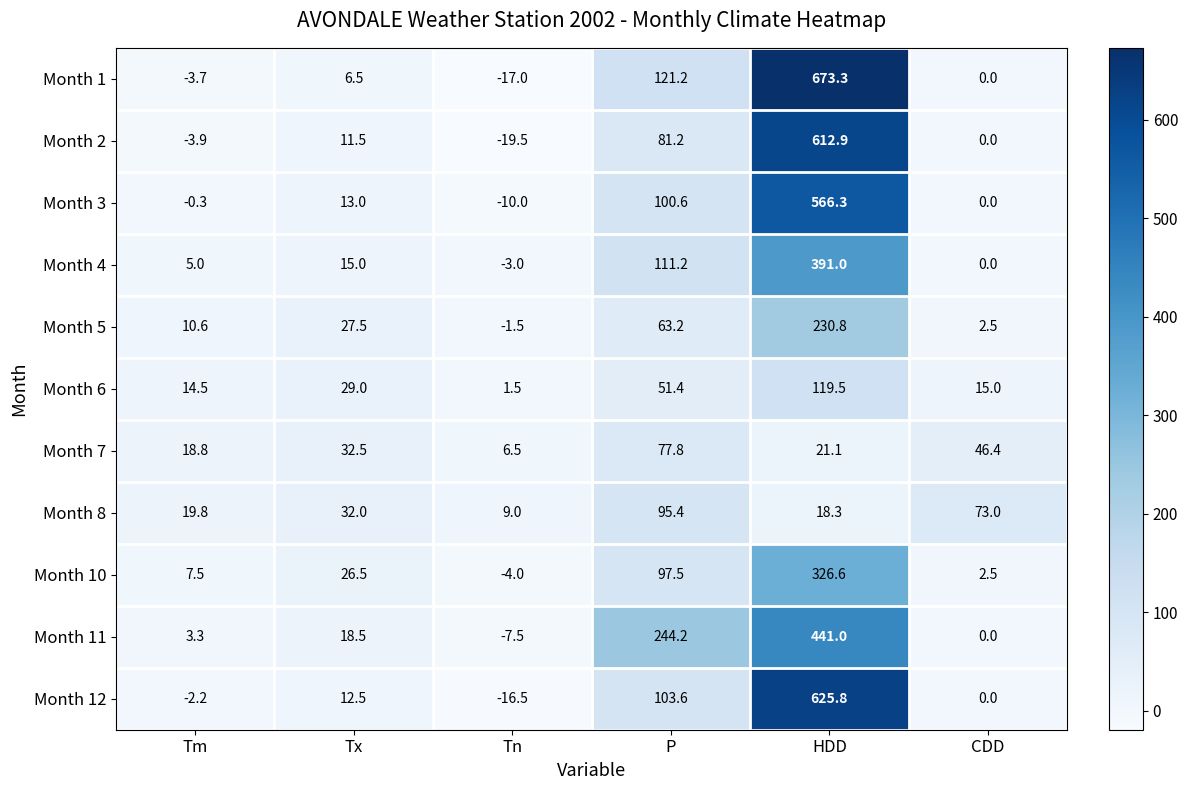

Rank the series at P from lowest to highest value.

Month 6, Month 5, Month 7, Month 2, Month 8, Month 10, Month 3, Month 12, Month 4, Month 1, Month 11